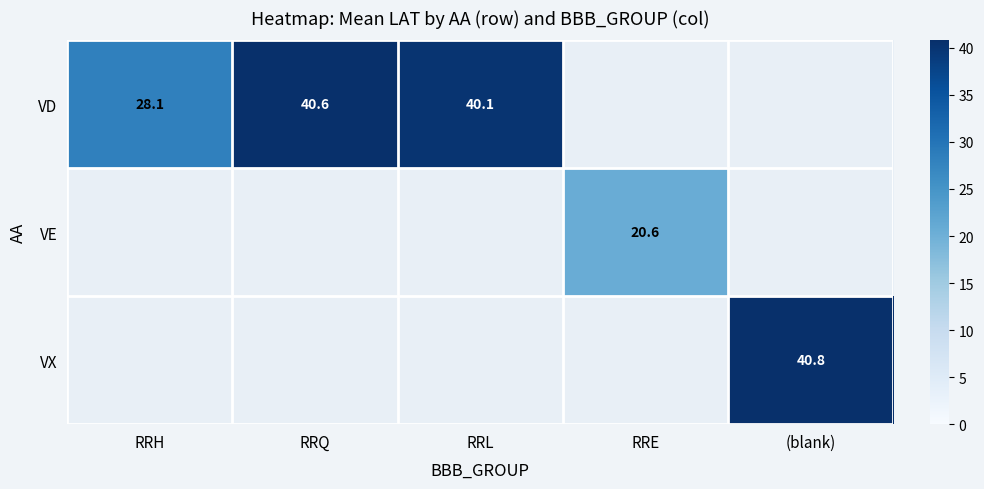

What is the difference between the maximum and minimum values in the VD series?

12.6